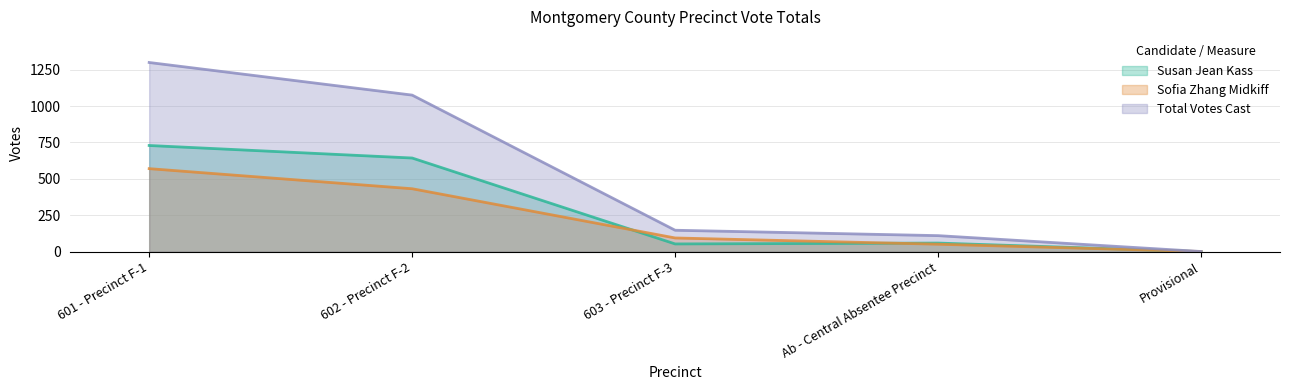

What is the label of the 1st point from the left?

601 - Precinct F-1